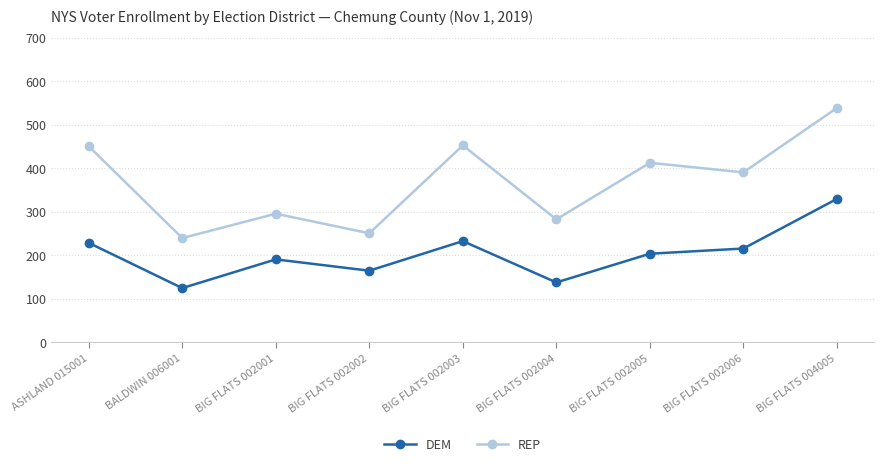

At which category is the sum across all series the highest?

BIG FLATS 004005